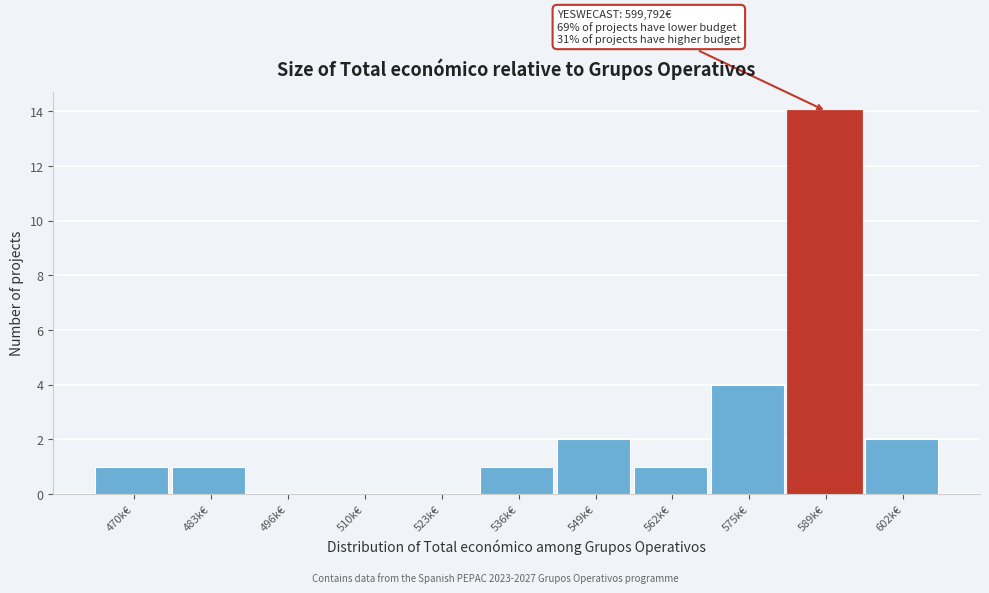

Reading right to left, list all the values displayed in this chart.

602k€=2	589k€=14	575k€=4	562k€=1	549k€=2	536k€=1	523k€=0	510k€=0	496k€=0	483k€=1	470k€=1